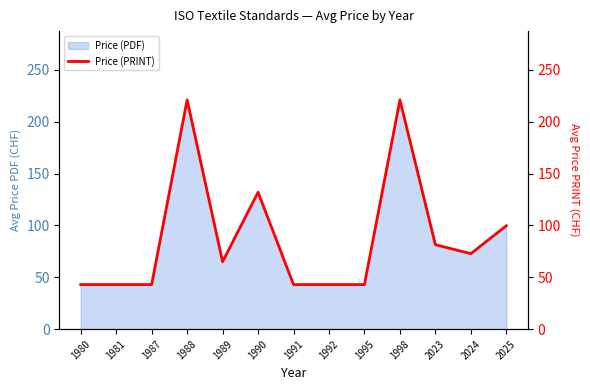

The Price (PDF) series shows 99.7 at 2025. True or false?

True